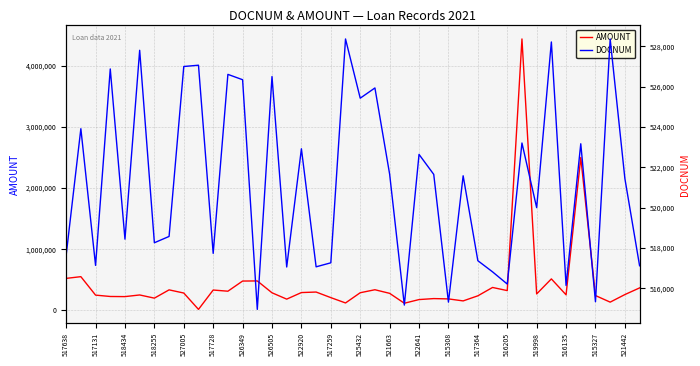

In DOCNUM, how many points are higher than both neighbors (excluding endpoints)?

15